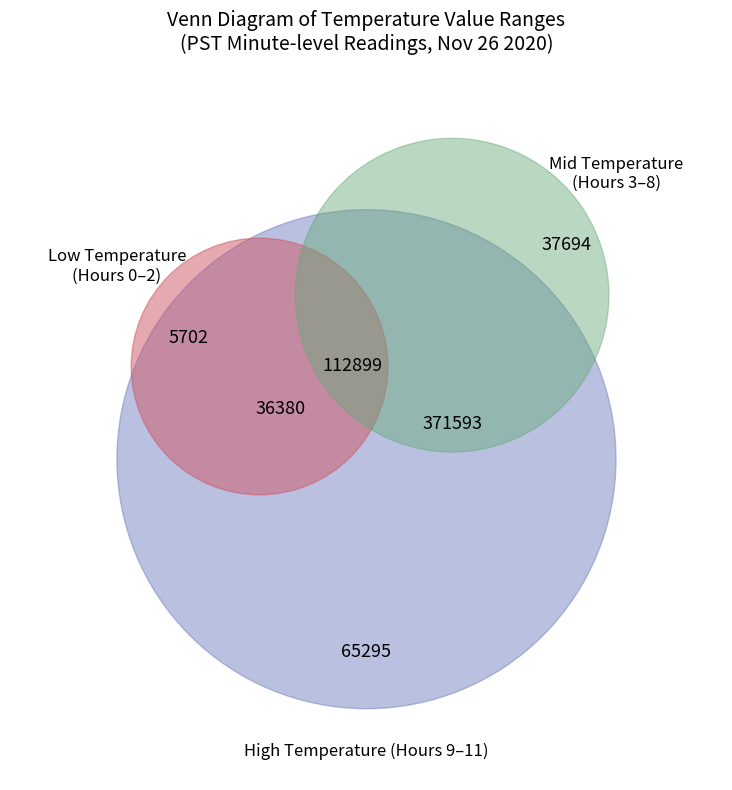

How much of the chart is everything except Hour 3?

97.5%